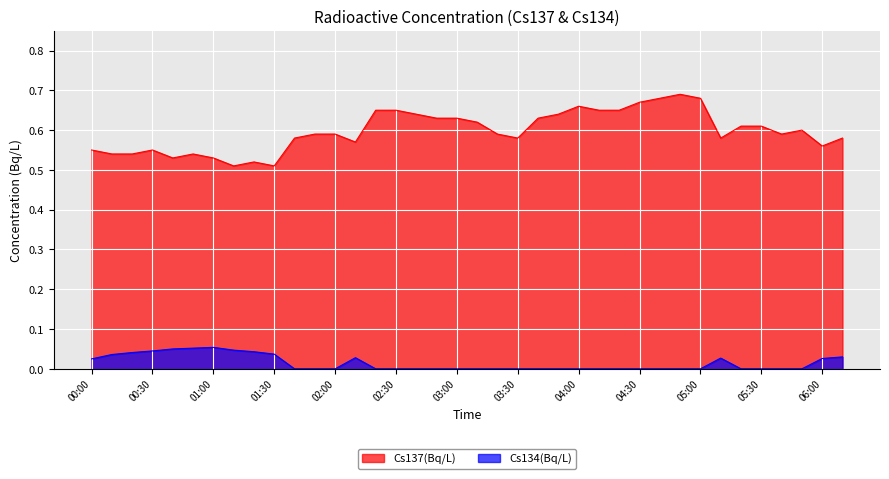

True or false: Cs134(Bq/L) has a value of 0.0 at 00:30.

True